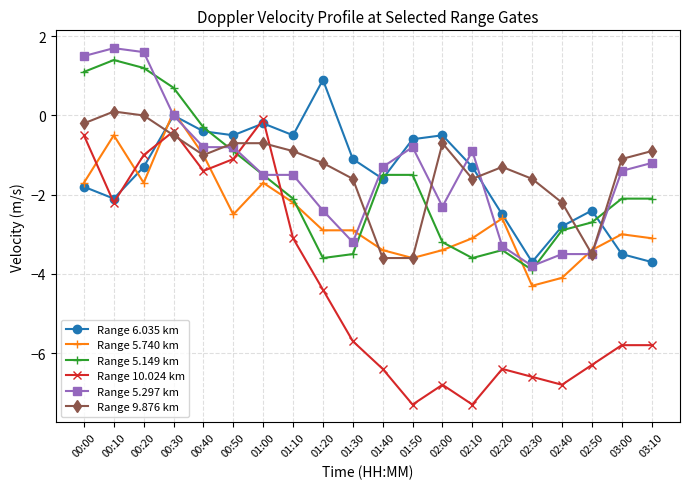

What is the difference between the maximum and minimum values in the Range 5.149 km series?

5.3